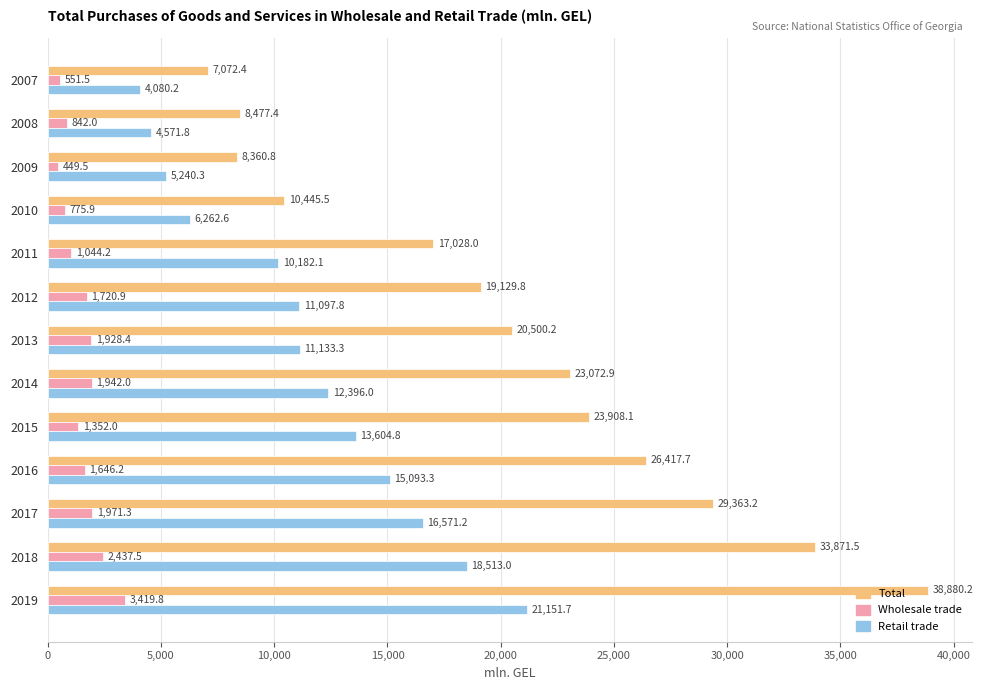

At how many categories does at least one series exceed 6350?

13